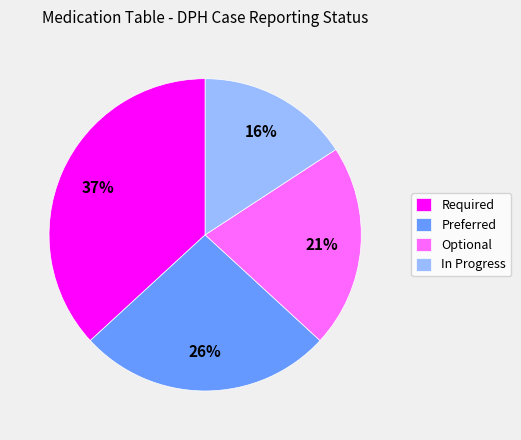

Which category has the biggest portion of the pie?

Required